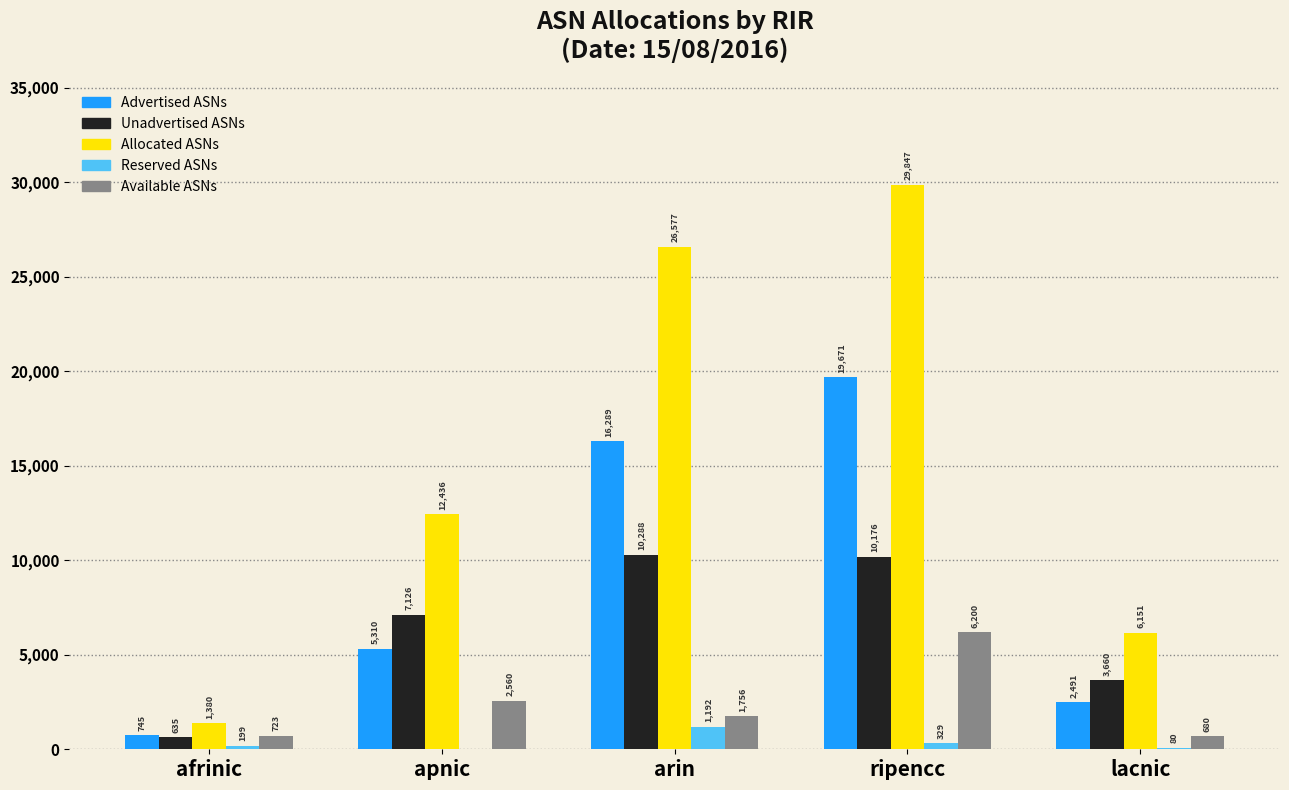

Reading left to right, list all the values displayed in this chart.

Advertised ASNs: 745	5310	16289	19671	2491
Unadvertised ASNs: 635	7126	10288	10176	3660
Allocated ASNs: 1380	12436	26577	29847	6151
Reserved ASNs: 199	0	1192	329	80
Available ASNs: 723	2560	1756	6200	680